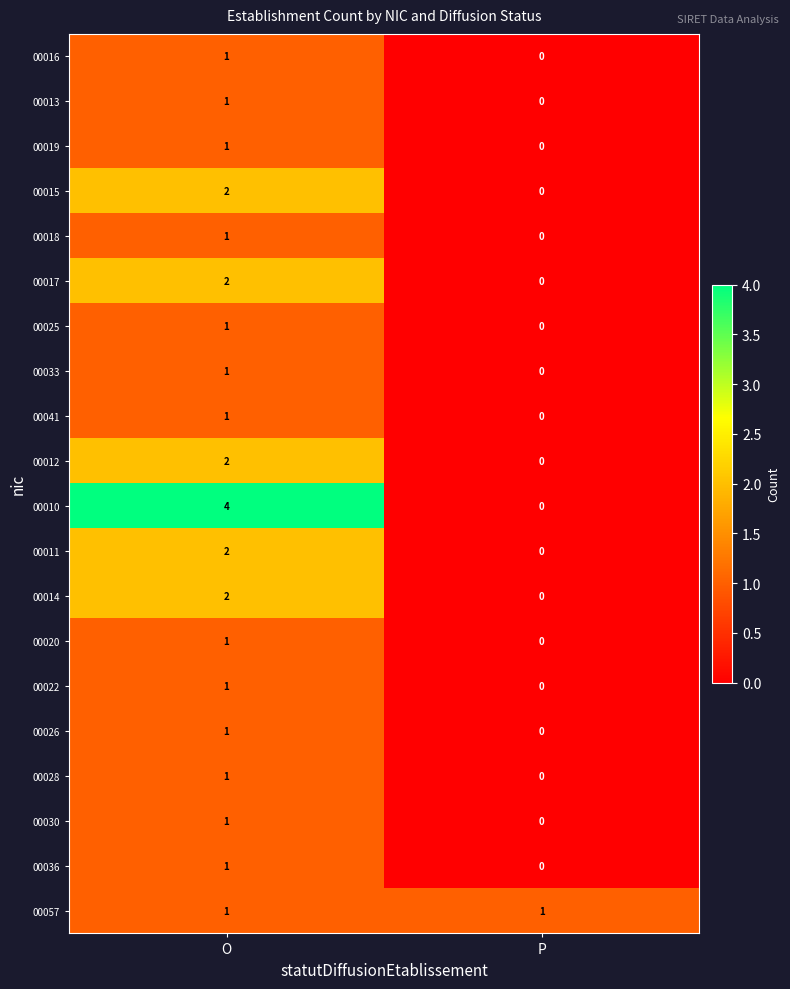

What is the total value across all series at O?

28